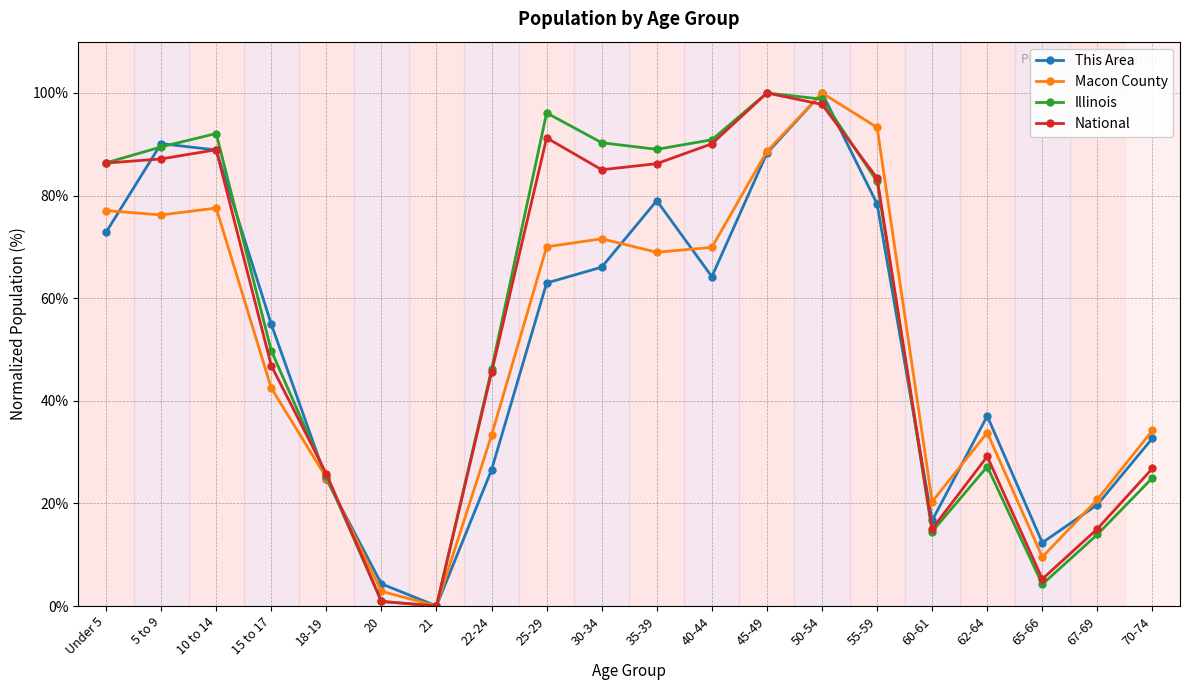

In National, how many points are lower than both neighbors (excluding endpoints)?

4